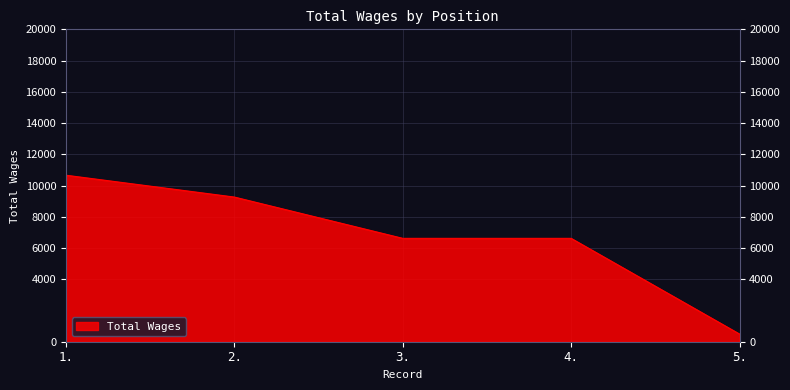

How many lines are shown in the chart?

1